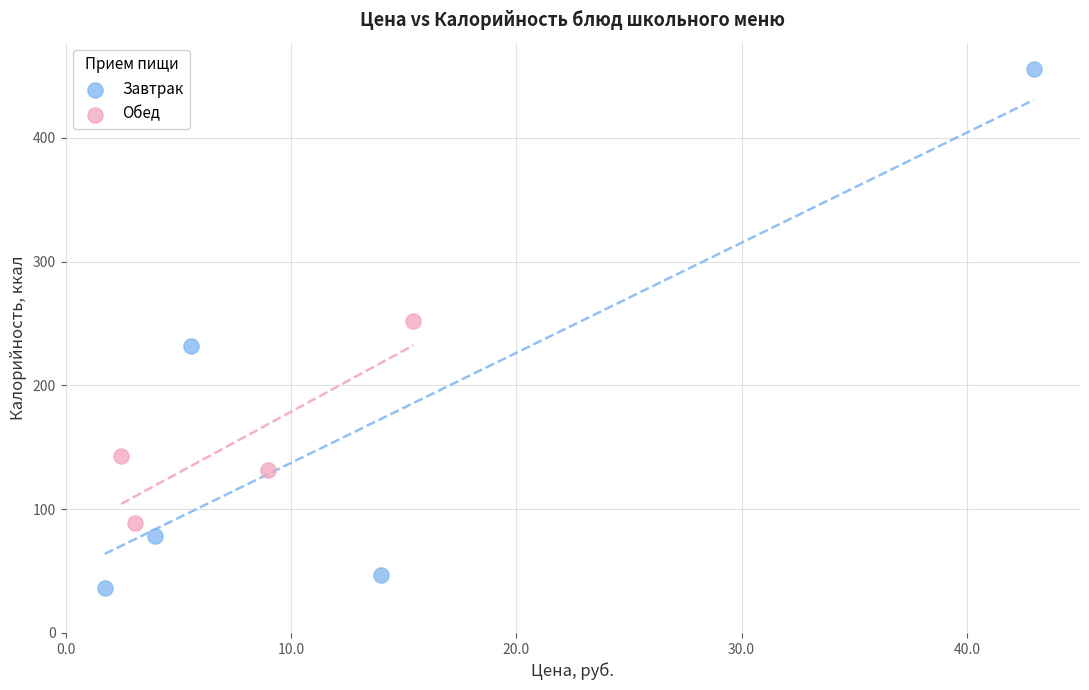

What are all the series names shown in the legend?

Завтрак, Обед